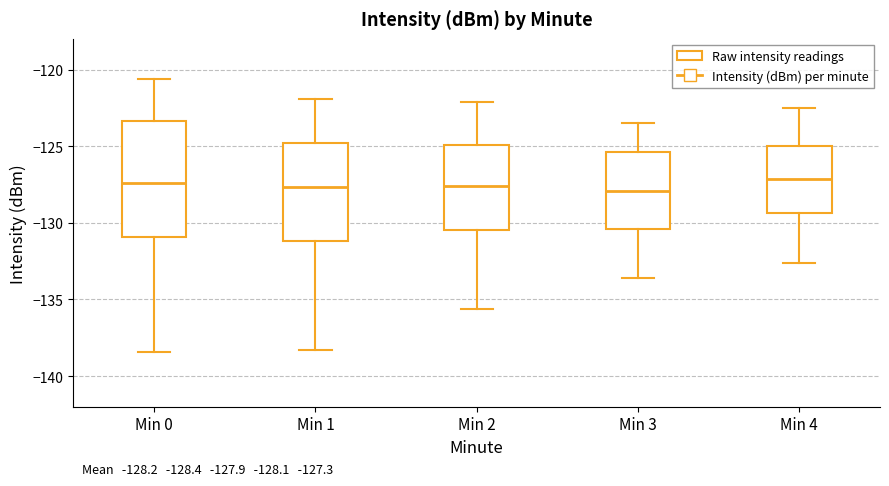

Comparing the boxes themselves (not the whiskers), which one is the tallest?

Min 0